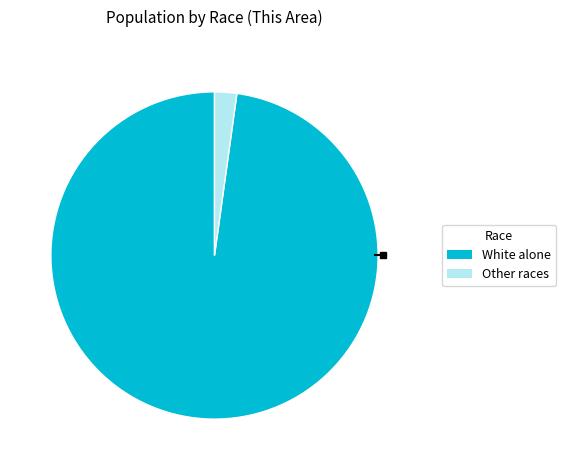

Does any single category account for the majority?

Yes